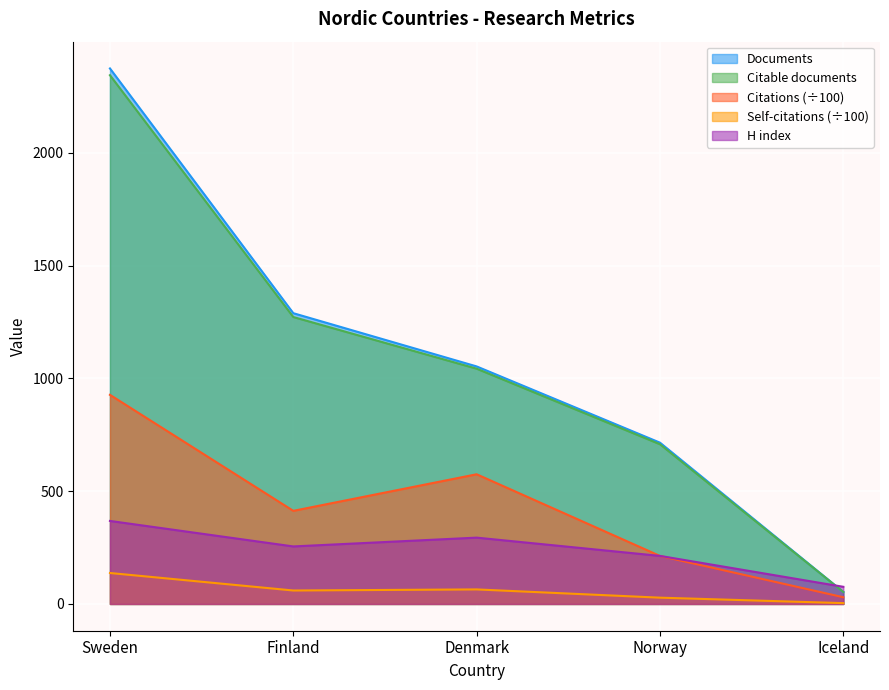

Between Sweden and Finland, which is larger?

Sweden